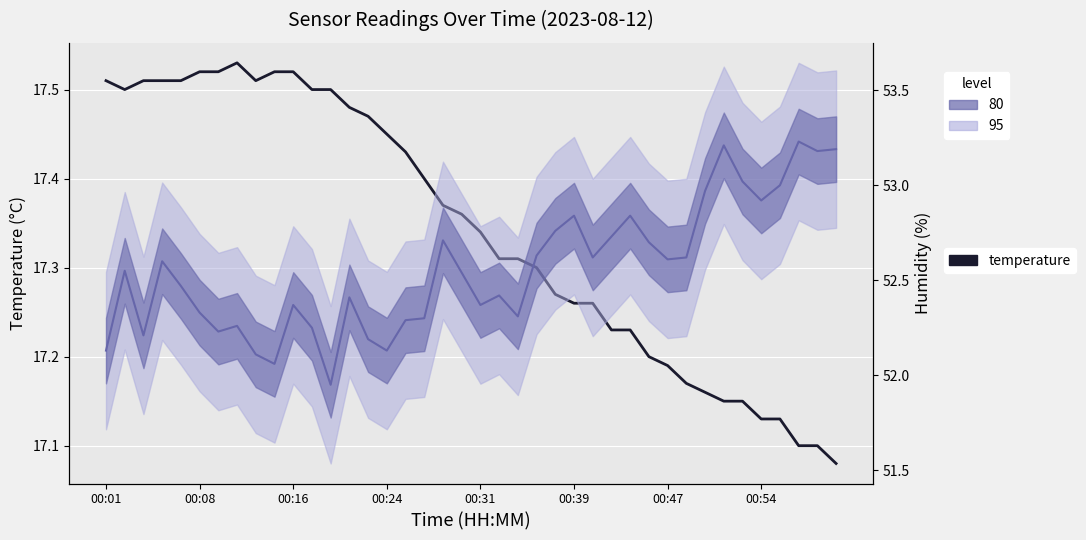

Which series has the largest total across all categories?

humidity